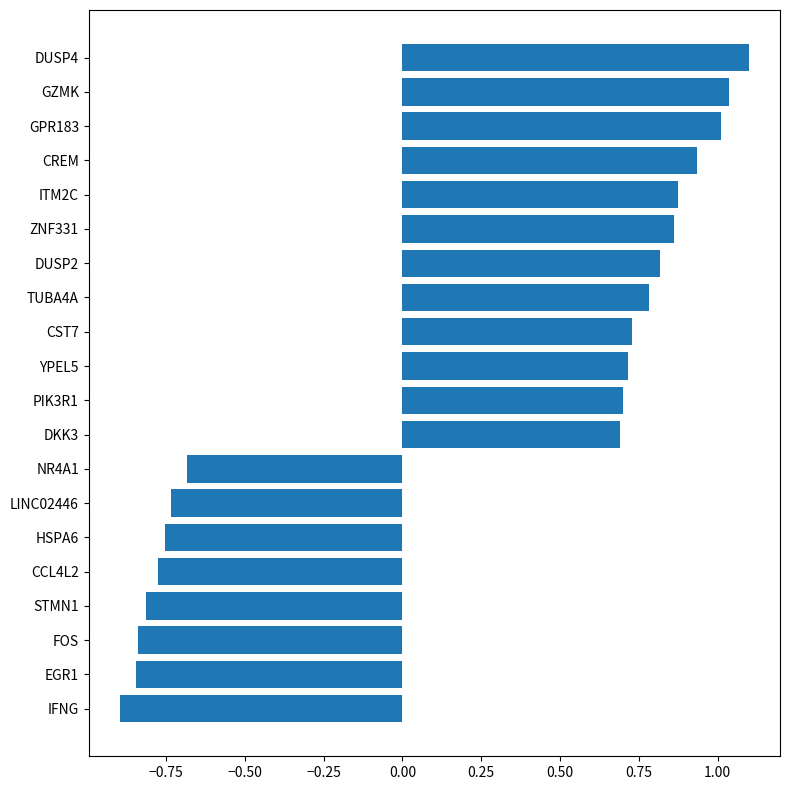

What is the difference between the values at FOS and DKK3?

1.5